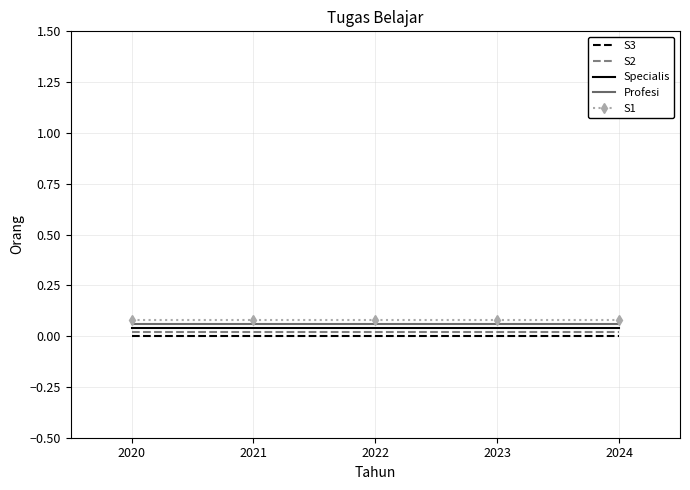

True or false: S2 and S1 intersect in this chart.

False